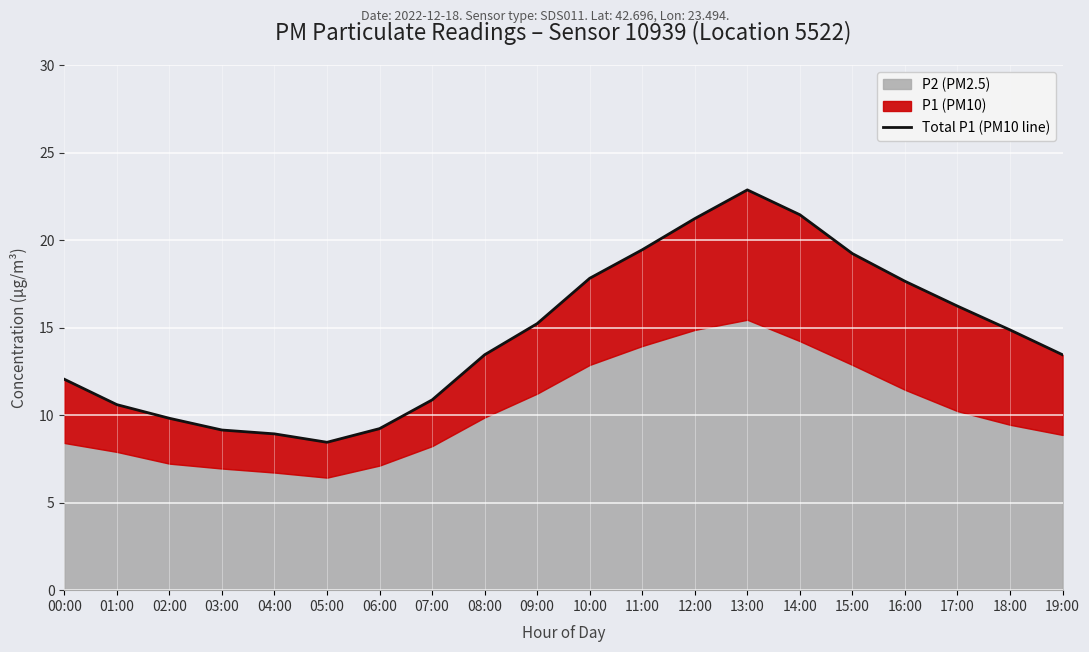

Between 05:00 and 10:00, which is larger?

10:00